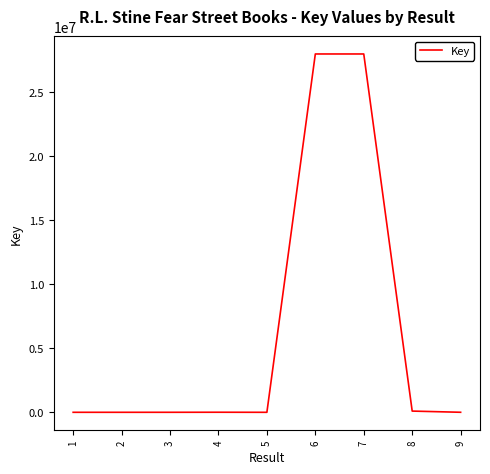

Does the chart have visible grid lines?

No